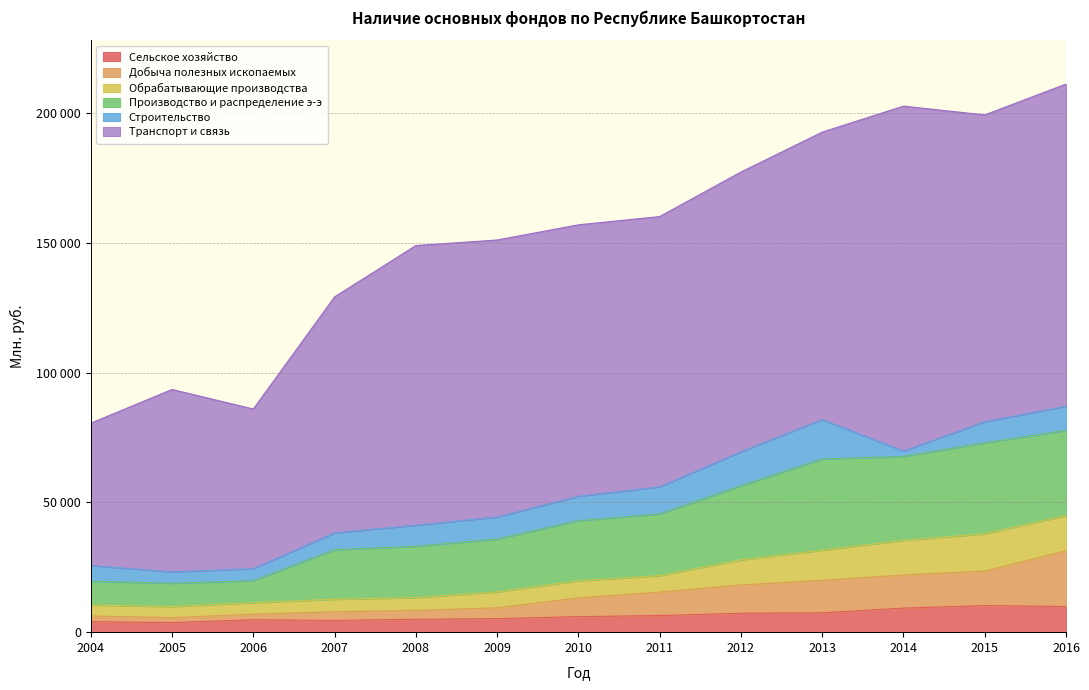

Does the chart have visible grid lines?

Yes